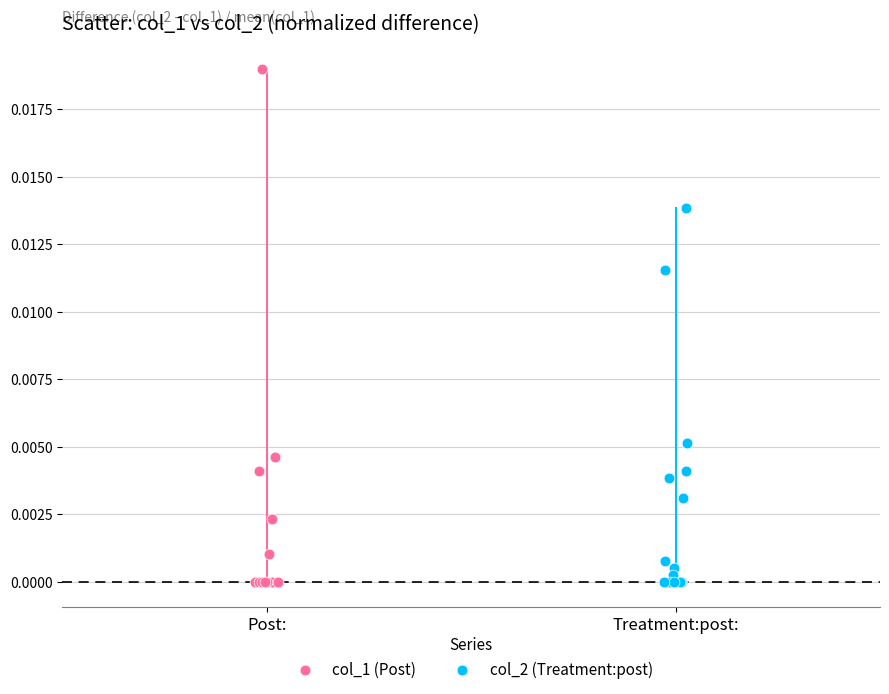

Which series contains the highest Y value?

col_1 (Post)